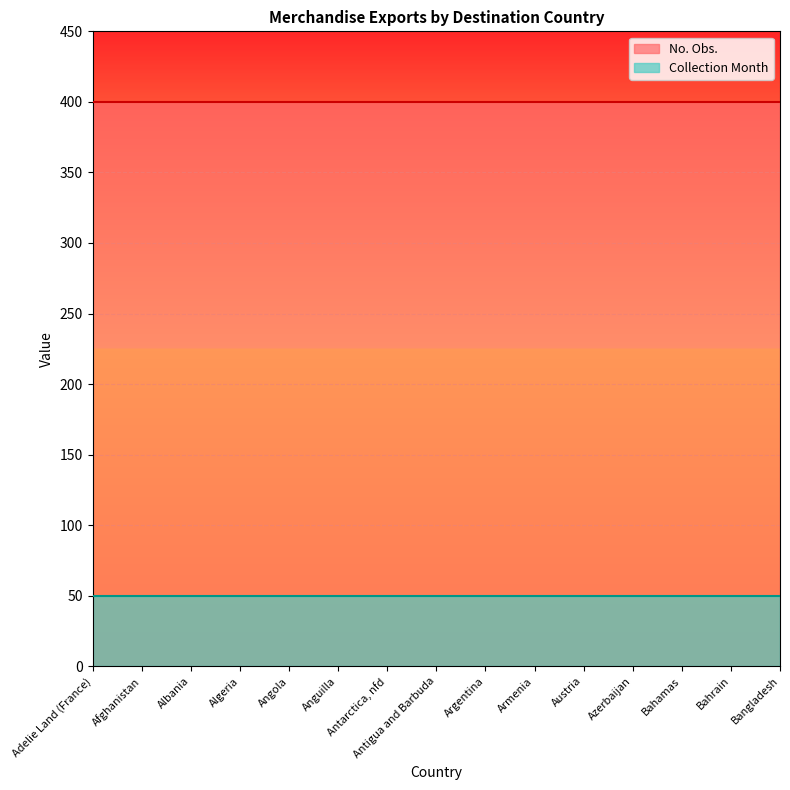

The value of No. Obs. at Austria is 400. True or false?

True